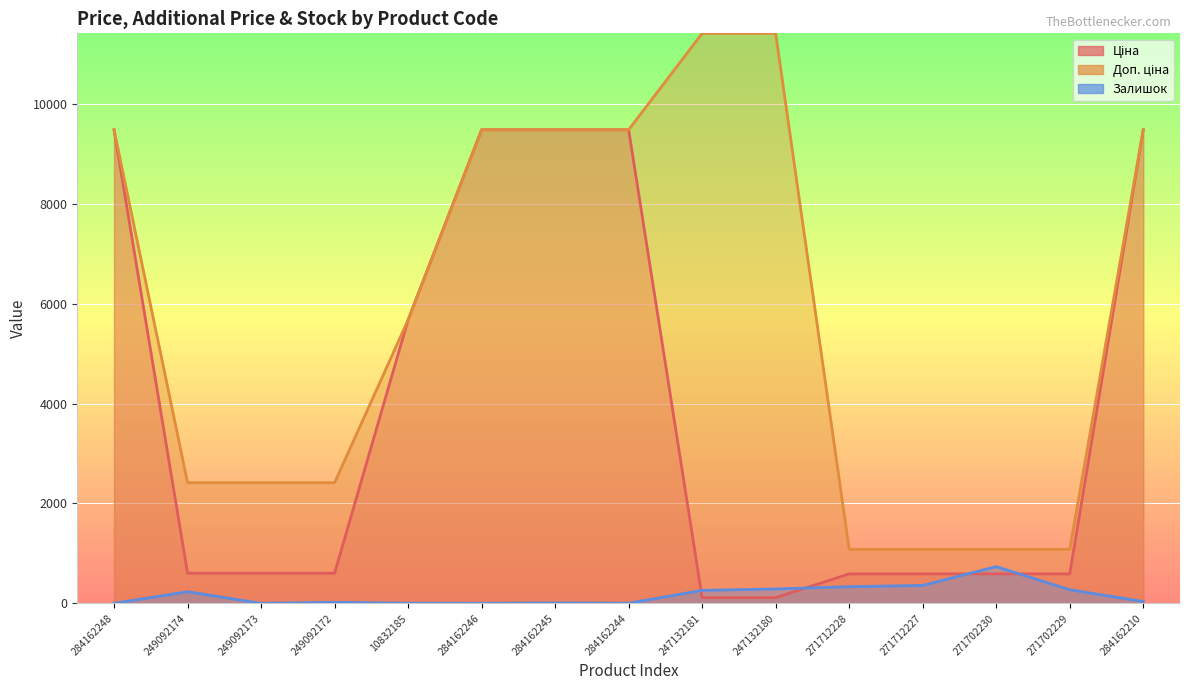

How many values in the Залишок series are below 37?

7